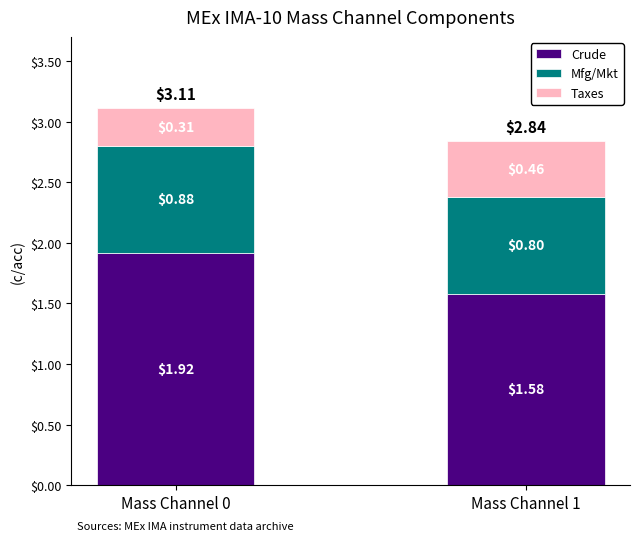

List the labels in order of Crude value, smallest first.

Mass Channel 1, Mass Channel 0